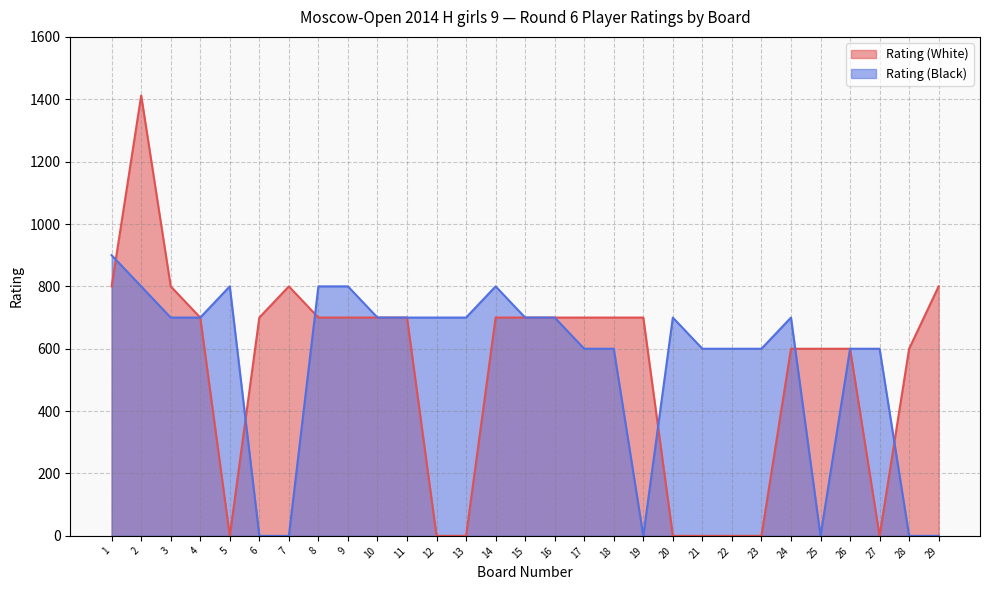

At 9, list the series in order from largest to smallest.

Rating (Black), Rating (White)